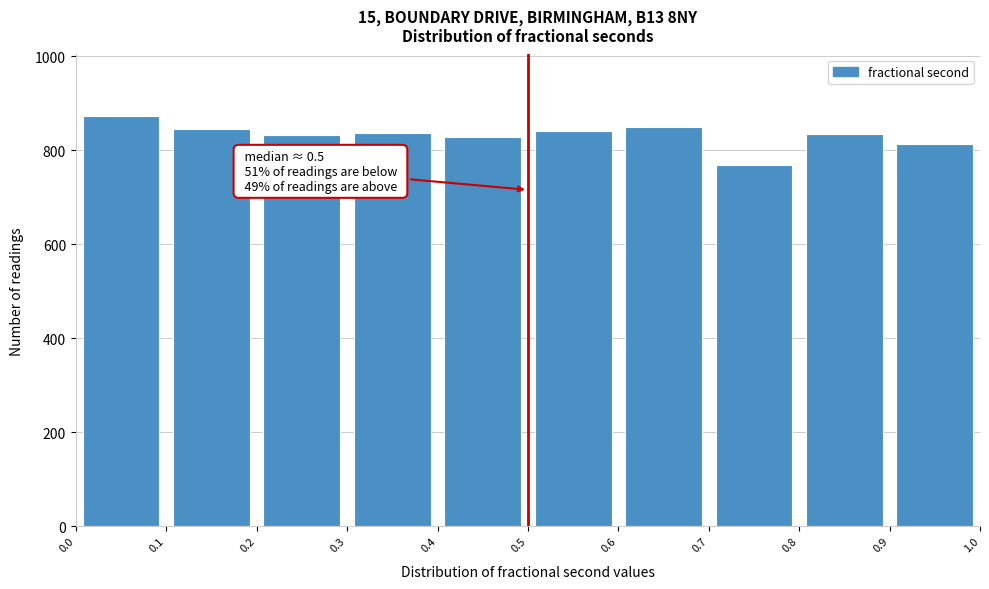

Over which range of the x-axis is the bar tallest?

0.0 to 0.1